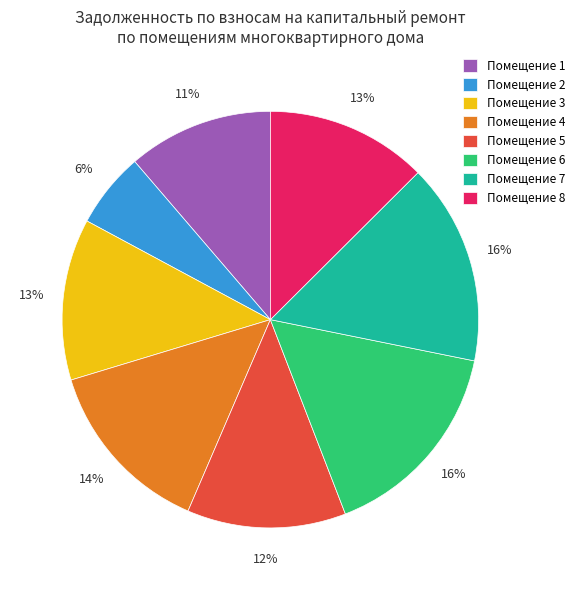

To the nearest percent, what is the difference between the largest and smallest slice percentages?

10%